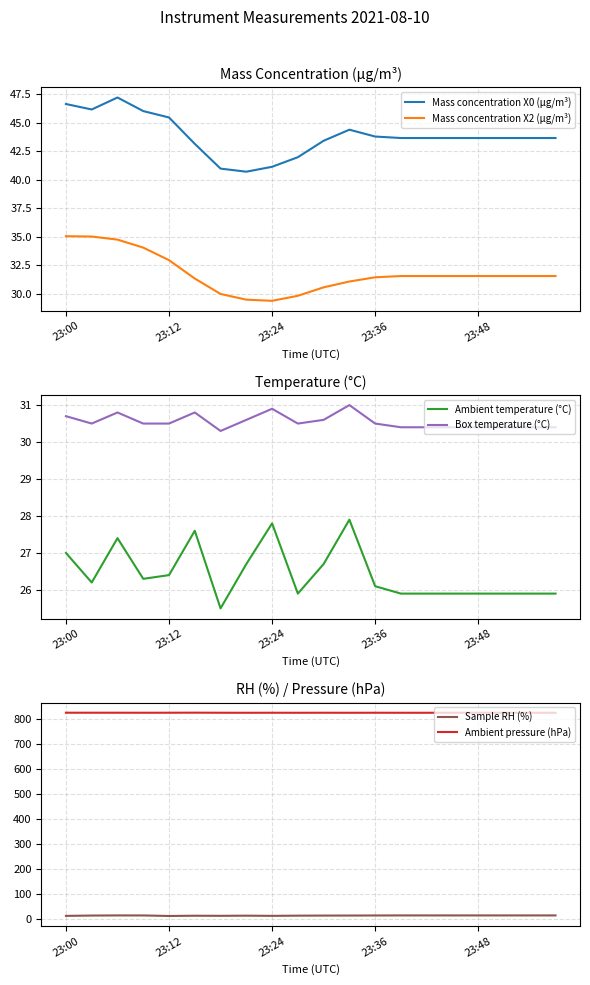

What is the value of the Mass concentration X0 (μg/m³) point at the 3rd from the left?

47.2